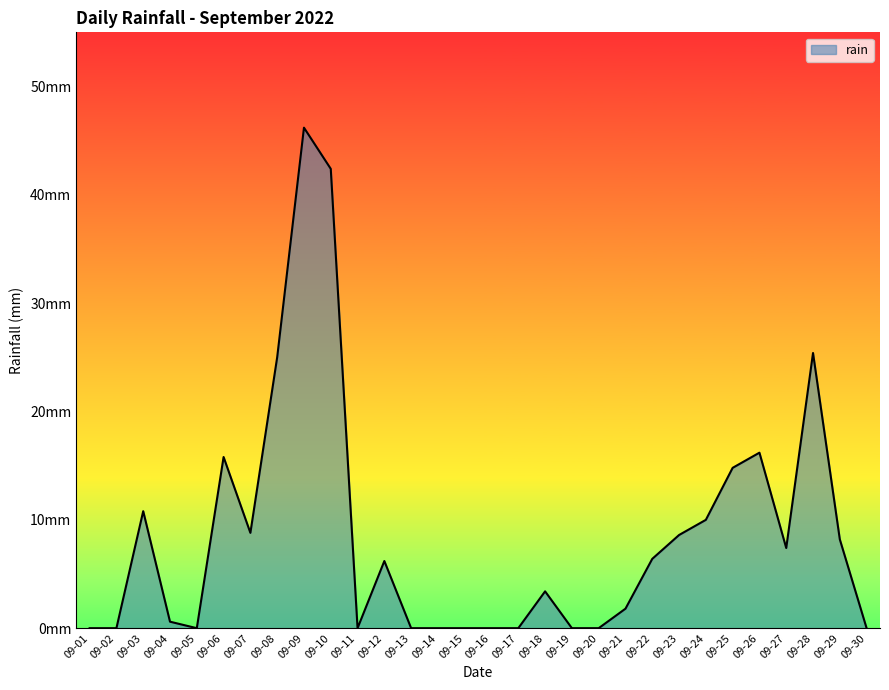

Is this an area chart (filled region under the line)?

Yes